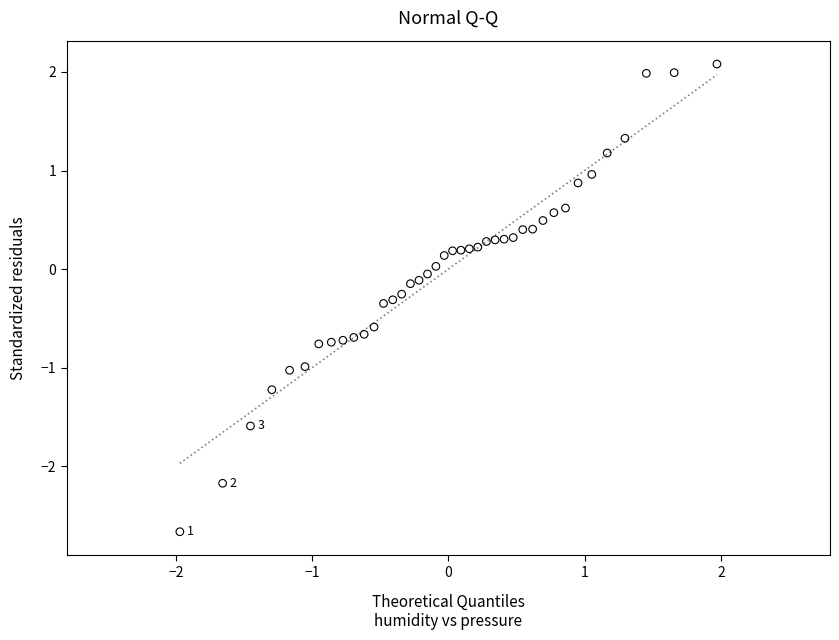

What is the range of X values (max minus min)?

3.9